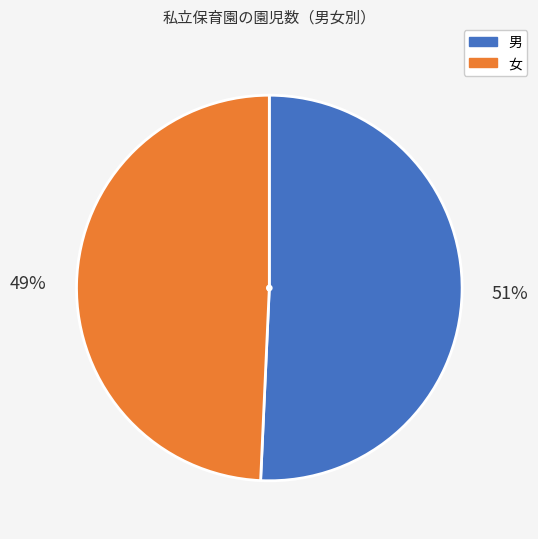

The 女 slice represents 38% of the pie. True or false?

False